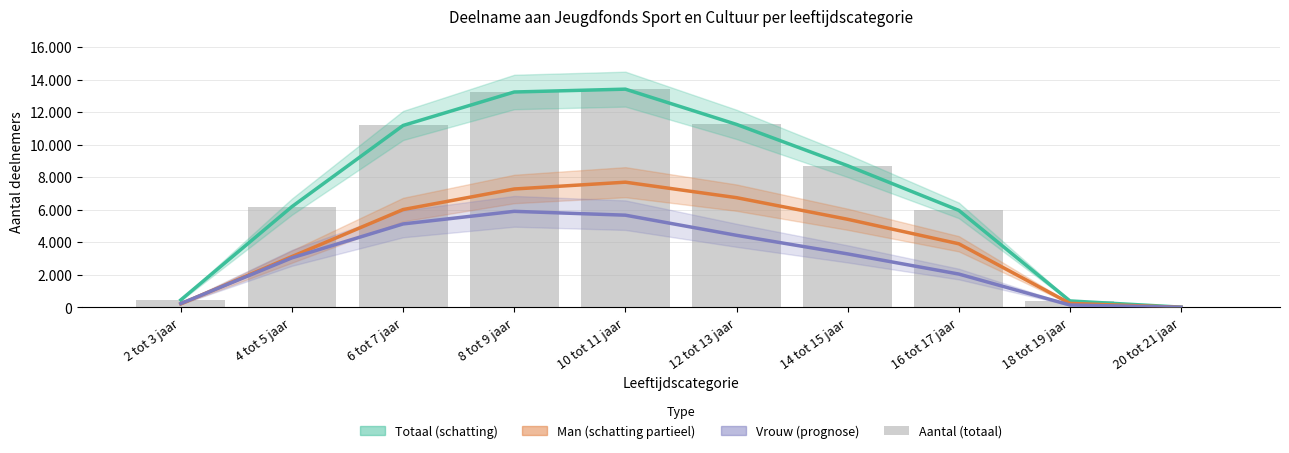

Reading left to right, transcribe all the data shown in this chart.

Totaal (schatting): 463	6196	11181	13238	13413	11247	8709	5966	401	19
Man (schatting): 223	3127	6016	7279	7697	6746	5418	3913	250	9
Vrouw (prognose): 240	3050	5132	5906	5670	4433	3291	2053	151	10
Aantal (totaal): 463	6196	11181	13238	13413	11247	8709	5966	401	19